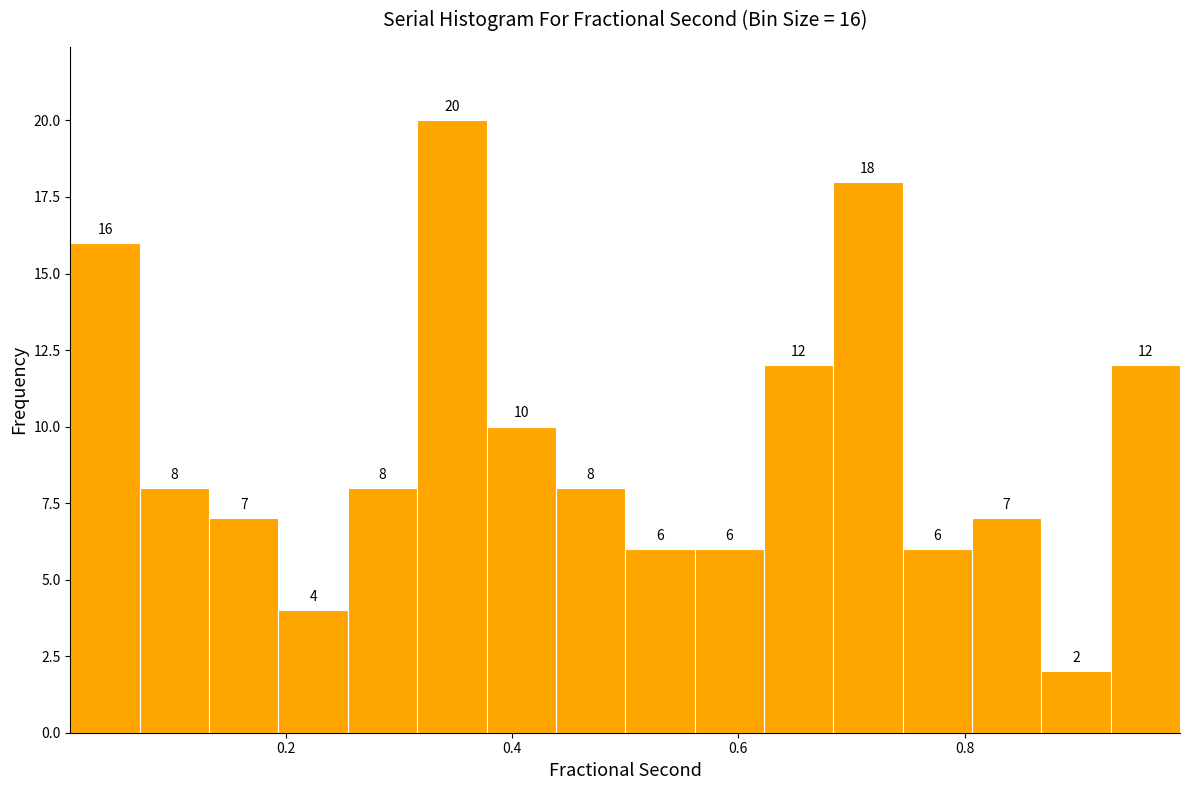

Read against the x-axis, roughly where is the centre of the tallest bar?

0.34